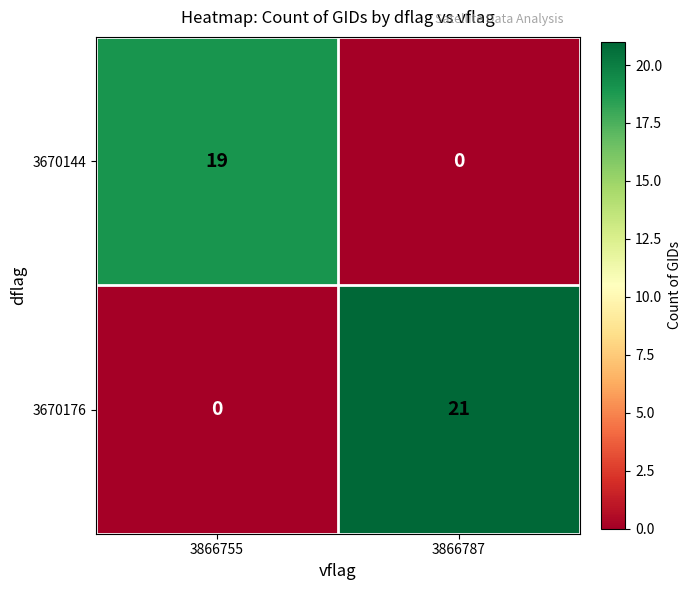

What is the average value of the 3670144 series?

10